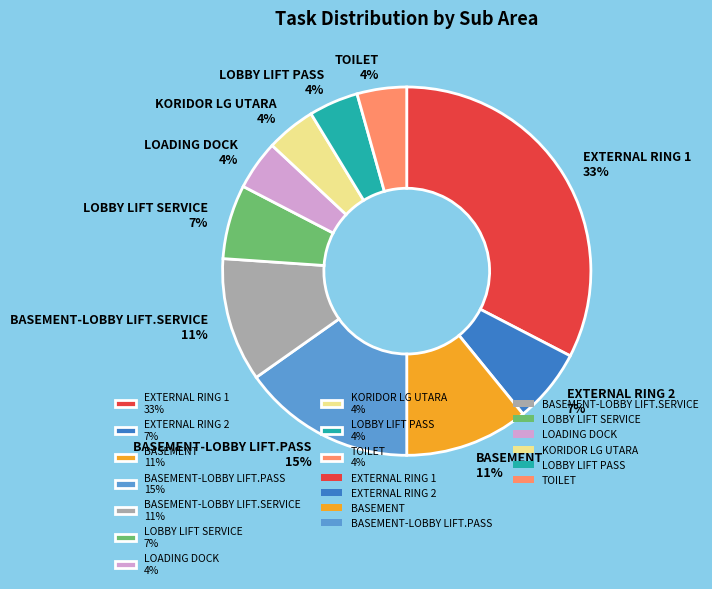

The LOBBY LIFT SERVICE 7% slice represents 1% of the pie. True or false?

False